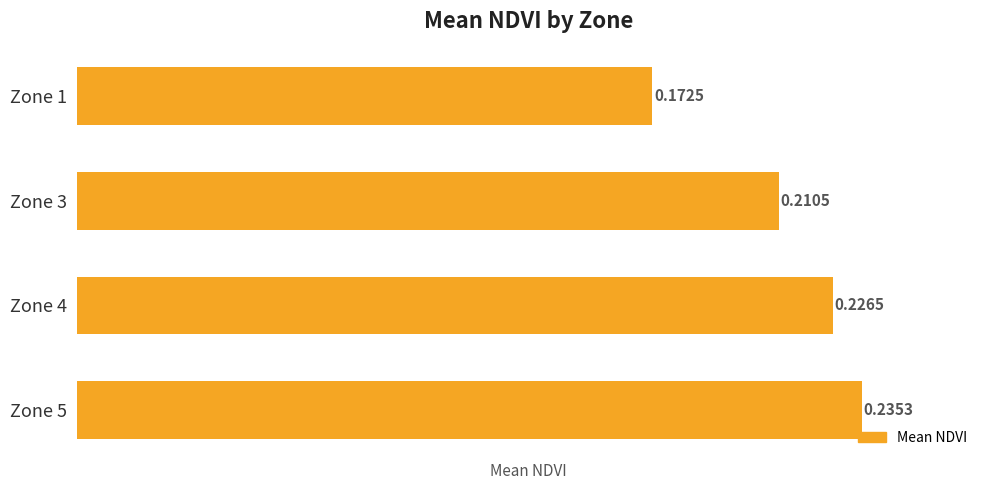

List the labels in order of value, largest first.

Zone 5, Zone 4, Zone 3, Zone 1